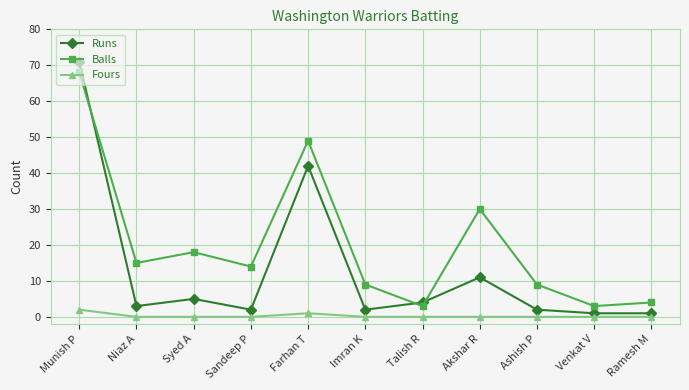

Is it true that Balls equals 18 at Syed A?

True